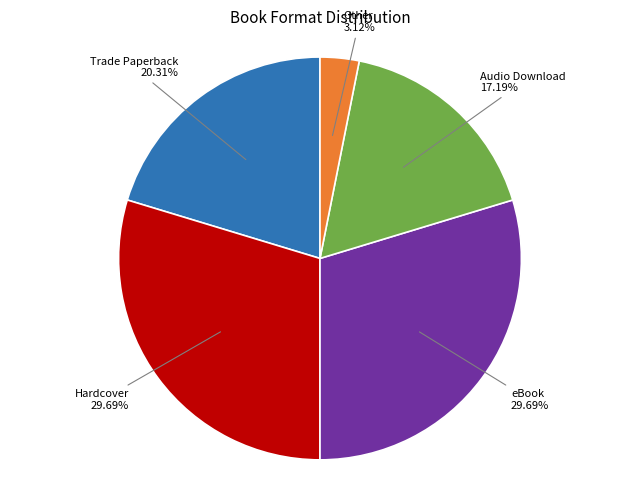

Is there a majority slice in this chart?

No